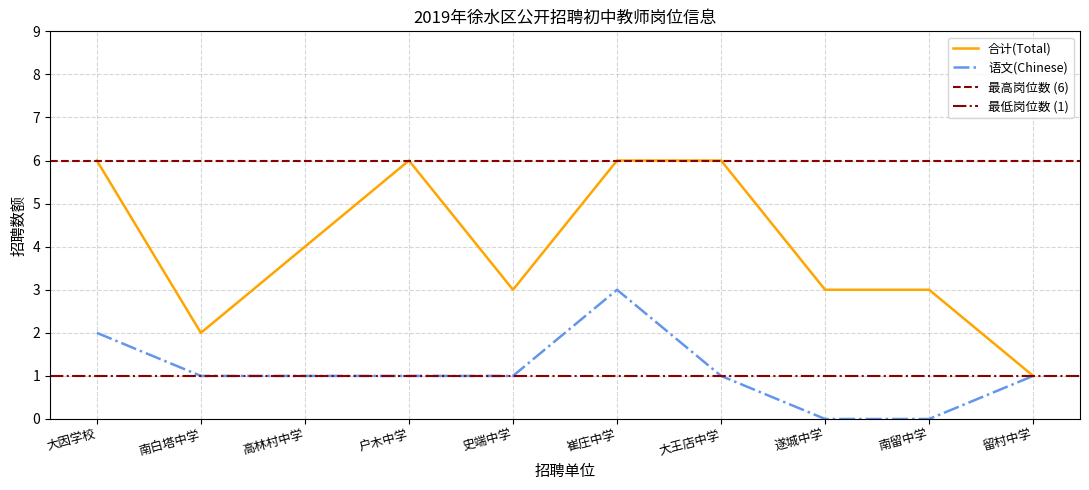

Does the chart have visible grid lines?

Yes